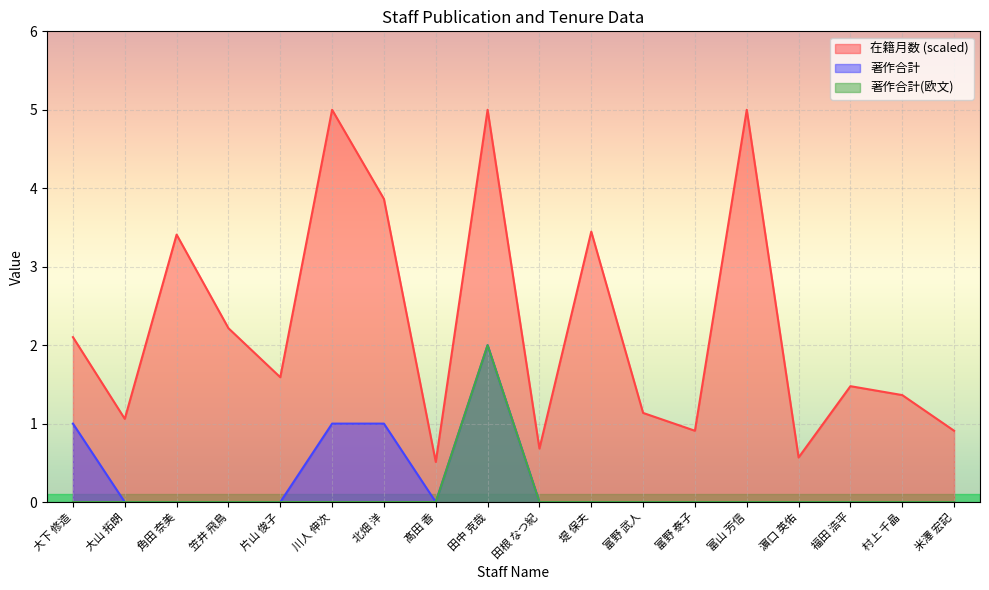

How many 著作合計 values are between 0 and 1?

17